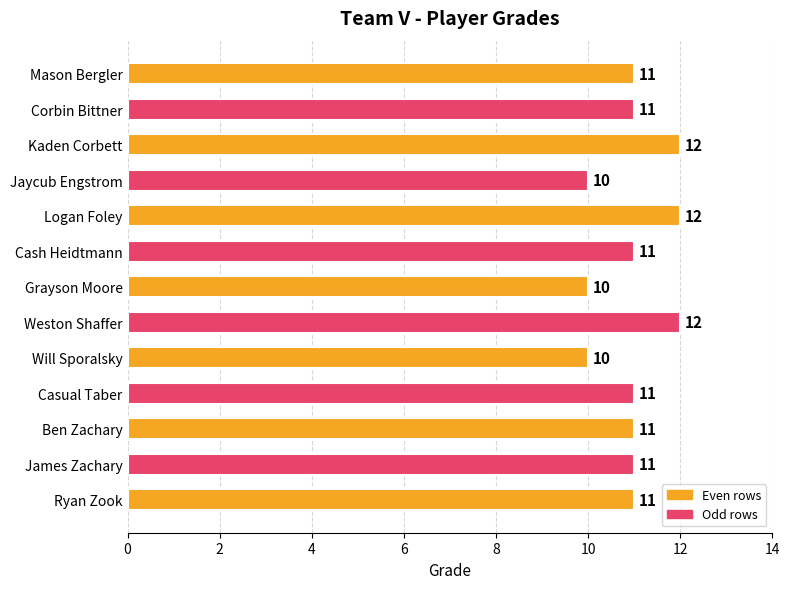

The chart shows a value of 19 at Cash Heidtmann. True or false?

False